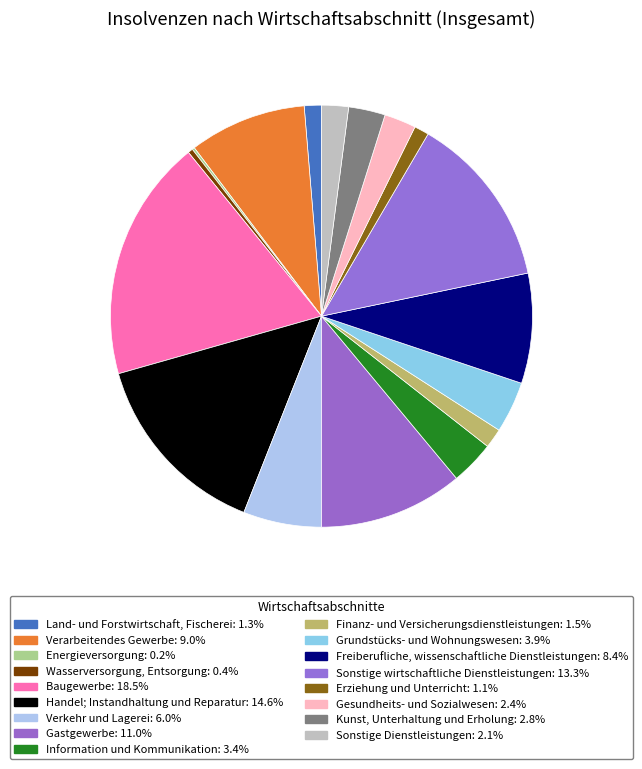

What percentage is NOT represented by Land- und Forstwirtschaft, Fischerei?

98.7%